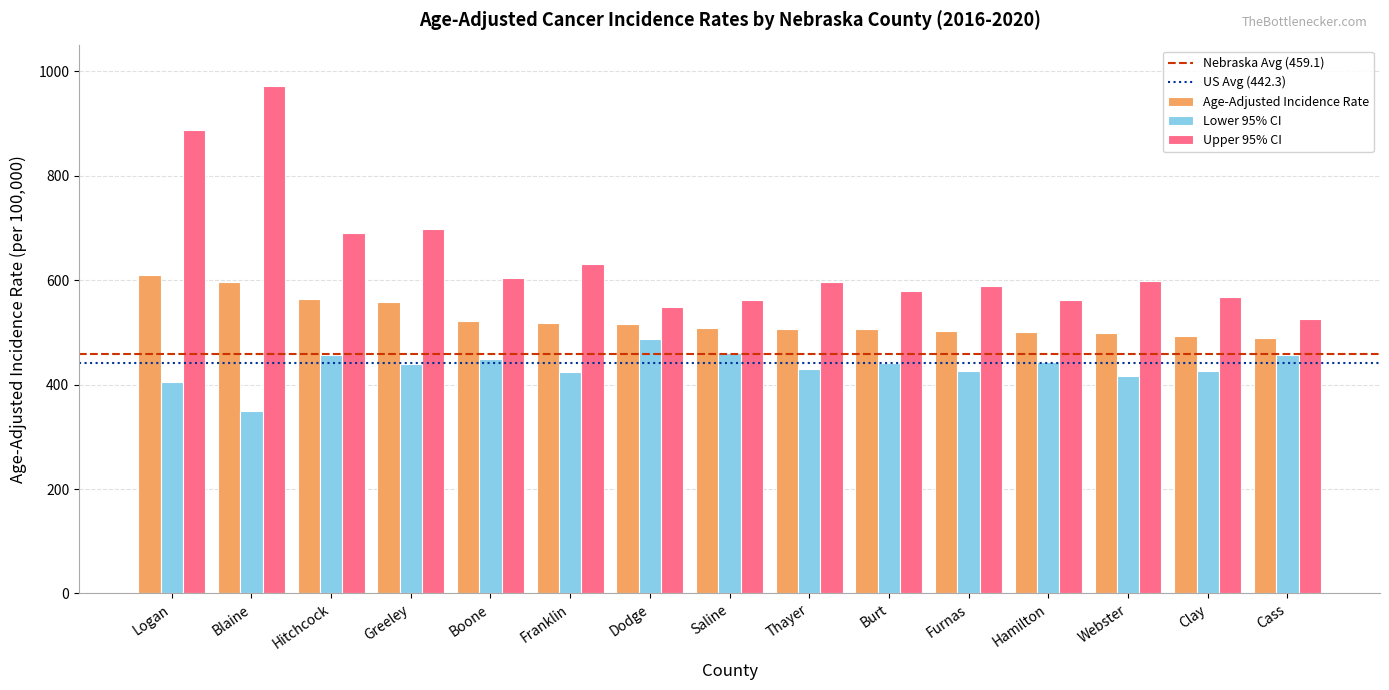

Is the value of Upper 95% CI at Saline greater than the value of Age-Adjusted Incidence Rate at Hamilton?

Yes